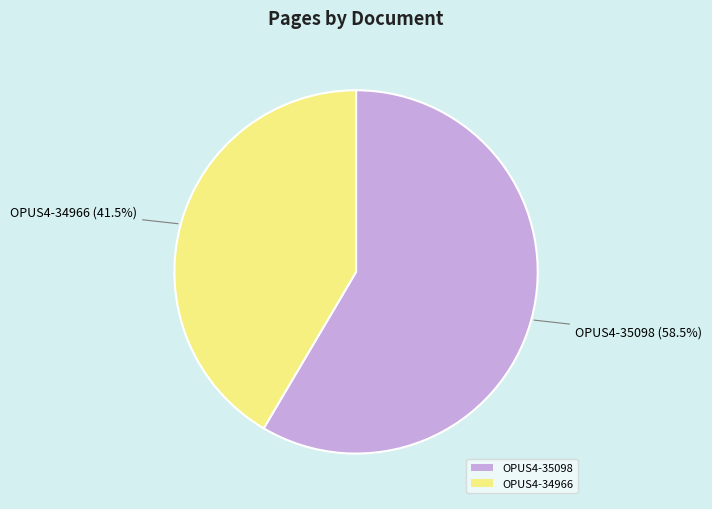

To the nearest percent, what is the difference between the largest and smallest slice percentages?

17%